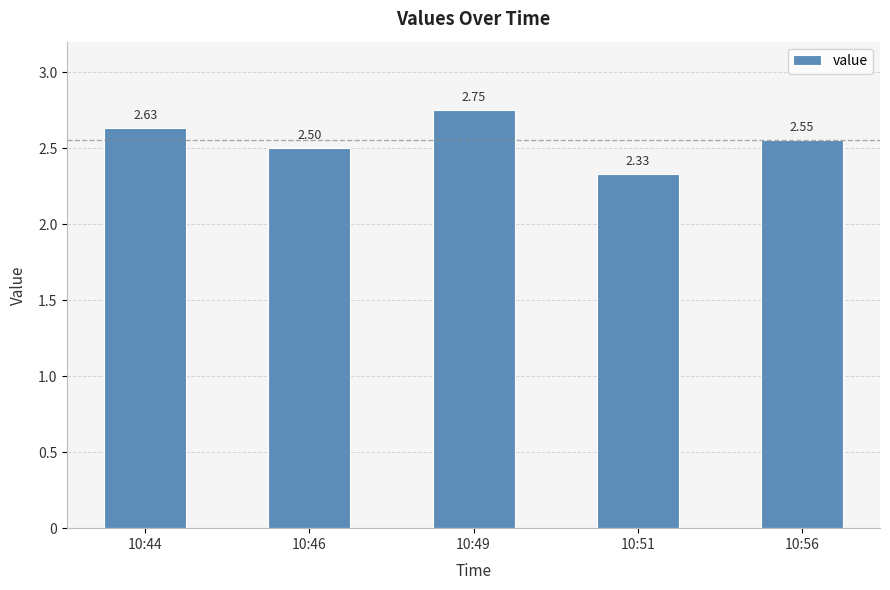

What is the difference between the maximum and minimum values?

0.4